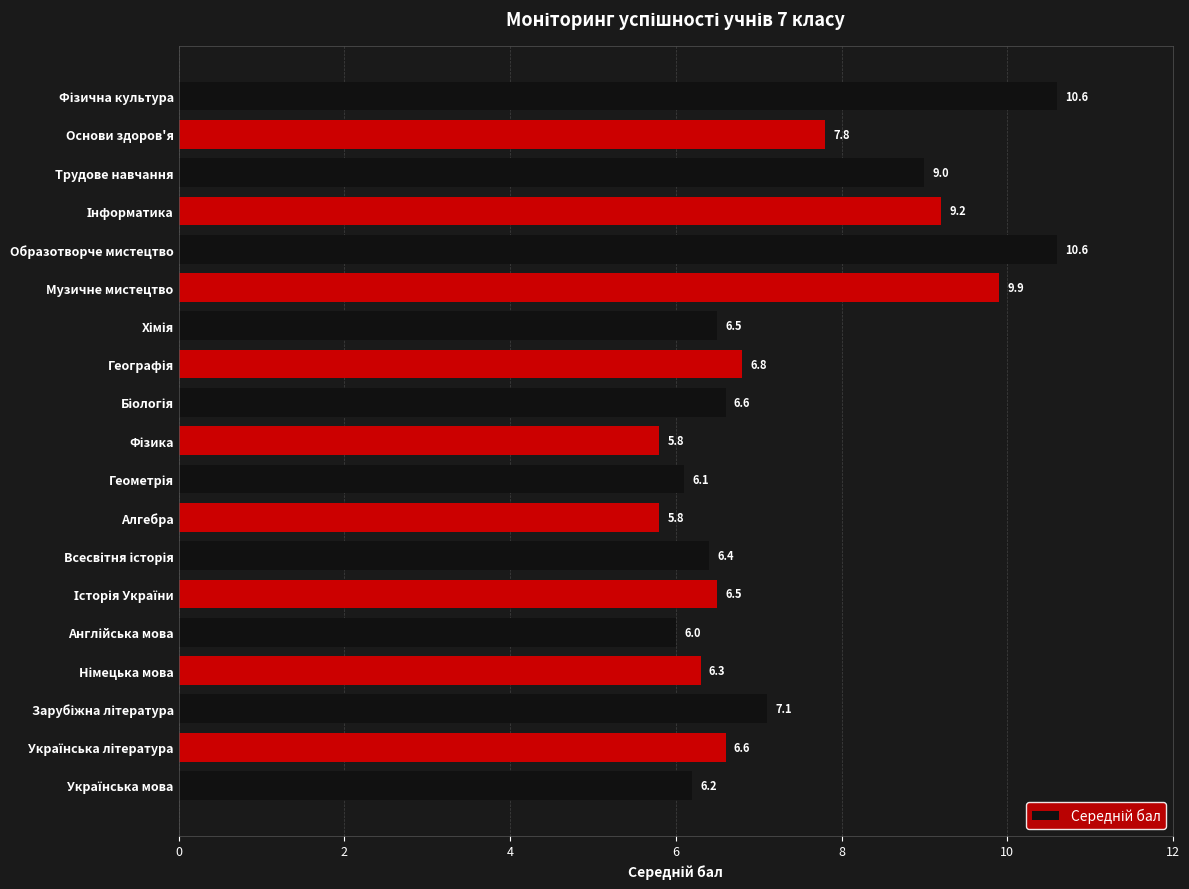

What is the change in value from Трудове навчання to Основи здоров'я?

-1.2